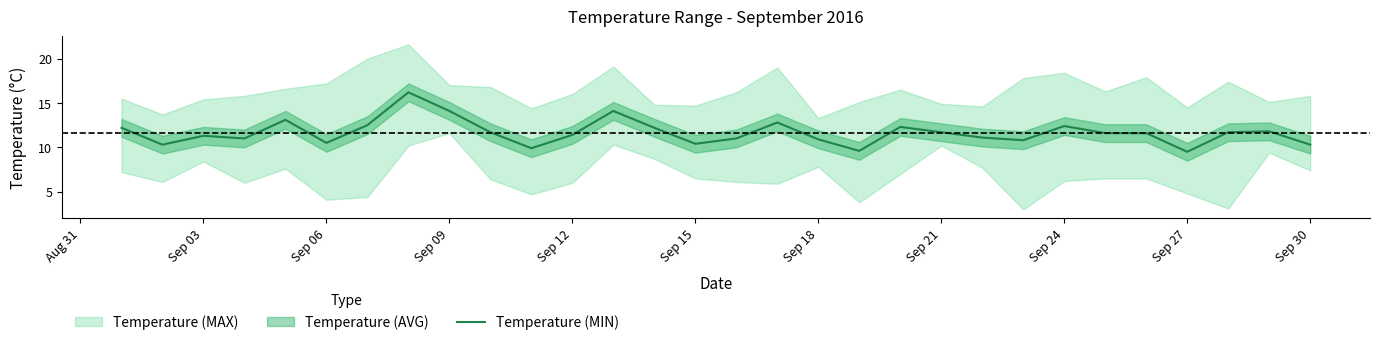

What is the maximum value for Temperature (MIN)?

16.2